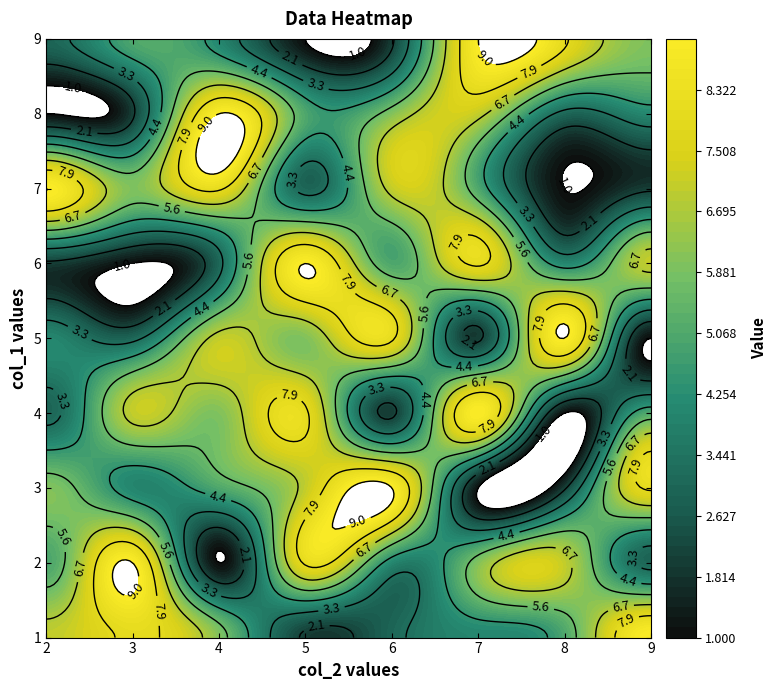

How many categories are shown in the chart?

8